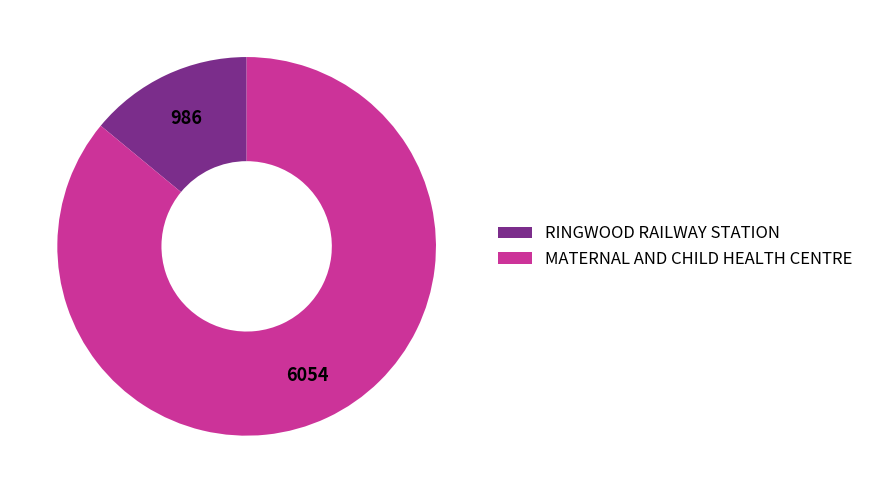

Between RINGWOOD RAILWAY STATION and MATERNAL AND CHILD HEALTH CENTRE, which is larger?

MATERNAL AND CHILD HEALTH CENTRE